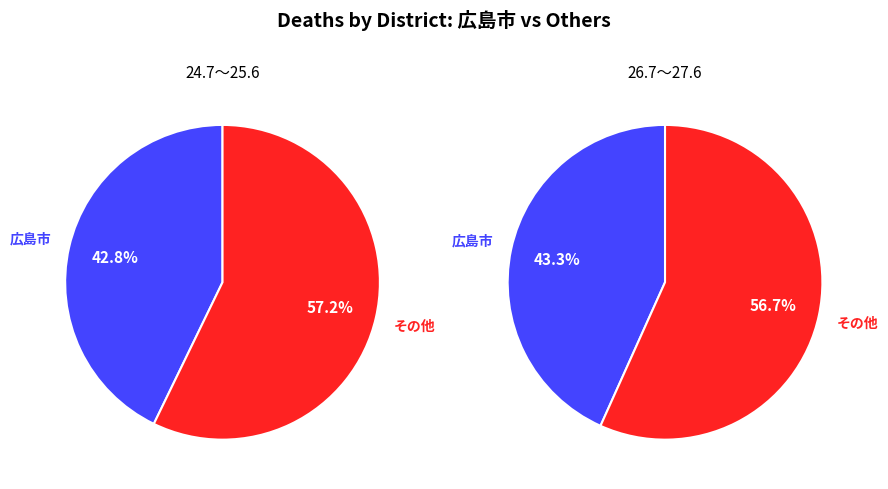

True or false: 広島市 accounts for 43% of the total.

True